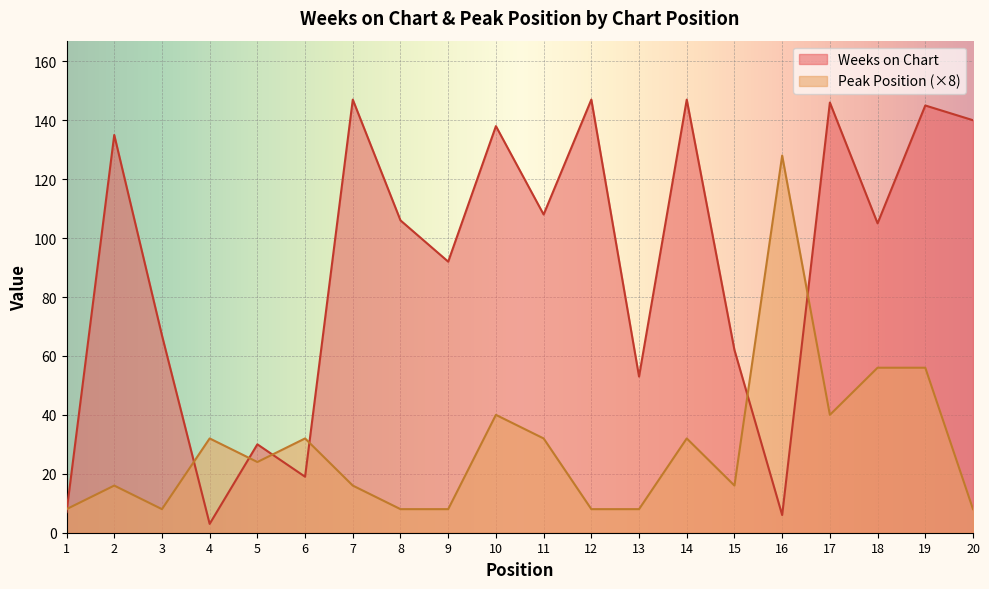

At which category does Weeks on Chart reach its first local peak?

2